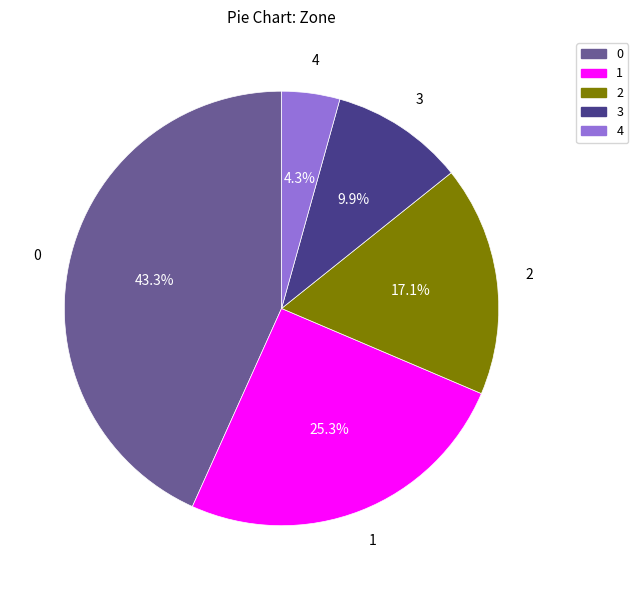

What portion of the pie excludes 0?

56.7%